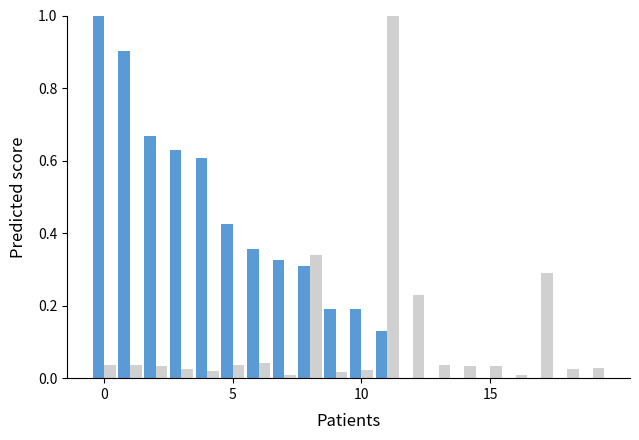

What is the maximum value shown in the chart?

1.0